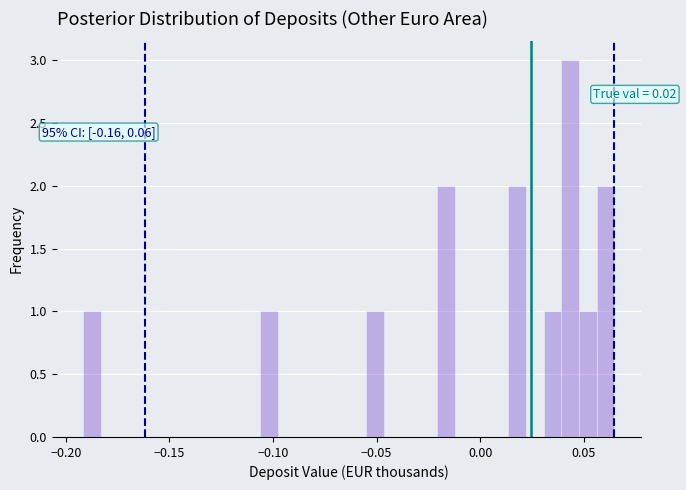

Around what value on the x-axis is the tallest bar? Give the approximate position of its centre, as read against the axis.

0.045